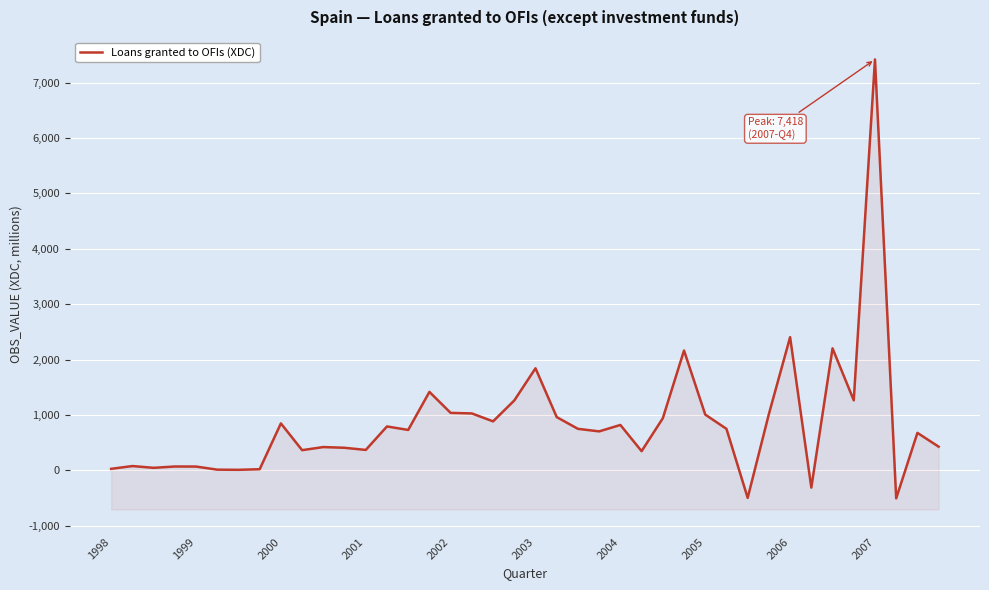

How many points are higher than both their immediate neighbors (excluding endpoints)?

13